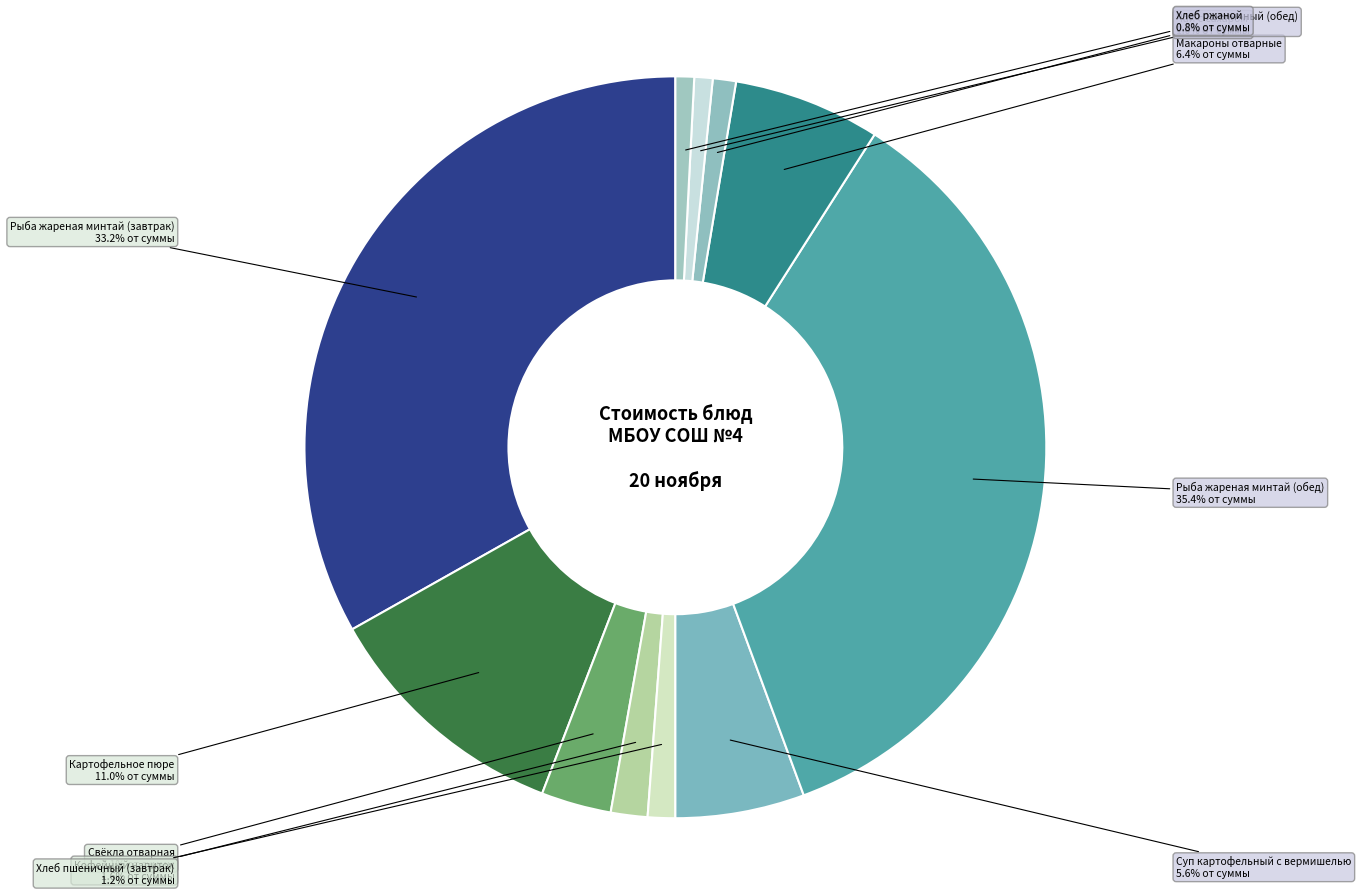

To the nearest percent, what is the average slice percentage?

9%